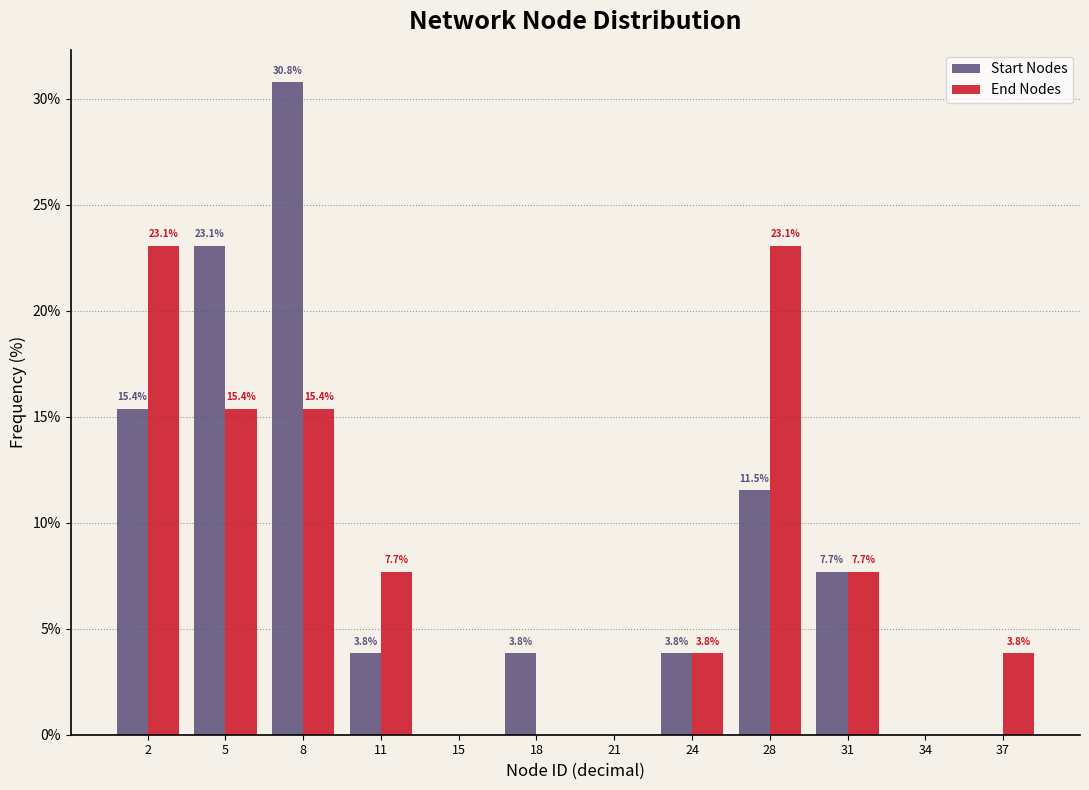

Reading left to right, extract all data points from this chart.

Start Nodes: 2=15.4	5=23.1	8=30.8	11=3.8	15=0.0	18=3.8	21=0.0	24=3.8	28=11.5	31=7.7	34=0.0	37=0.0
End Nodes: 2=23.1	5=15.4	8=15.4	11=7.7	15=0.0	18=0.0	21=0.0	24=3.8	28=23.1	31=7.7	34=0.0	37=3.8